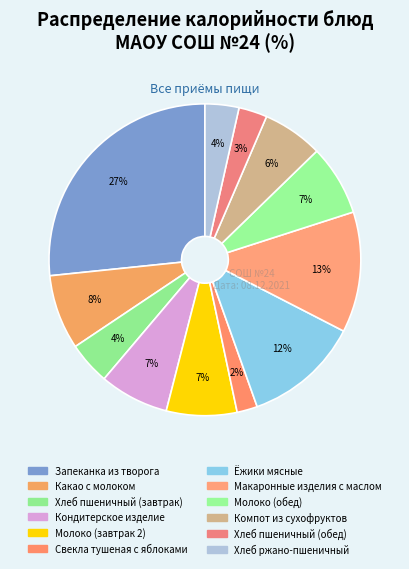

Is the sum of Хлеб пшеничный (завтрак) and Молоко (обед) greater than half?

No